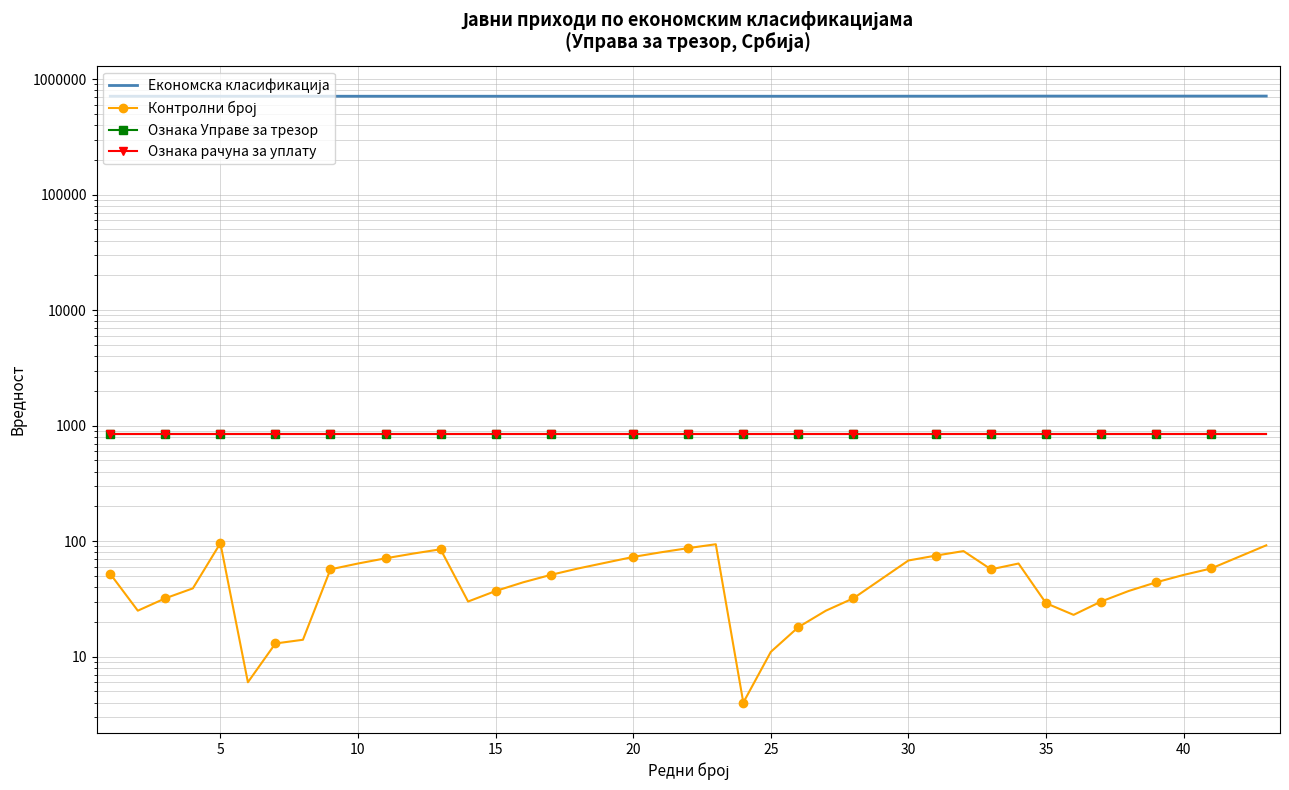

True or false: Економска класификација has more than 0 points higher than both neighbors.

False